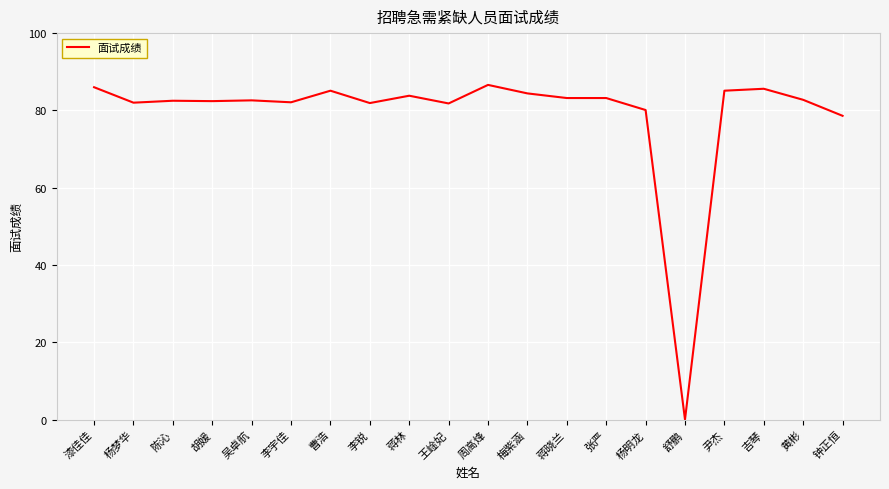

Count the number of categories in the chart.

20